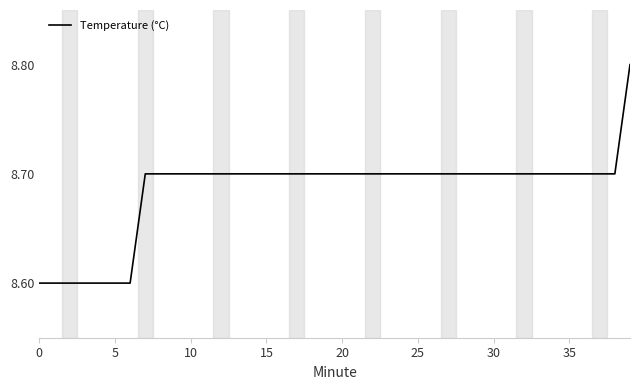

Does the chart display data point markers on the line(s)?

No